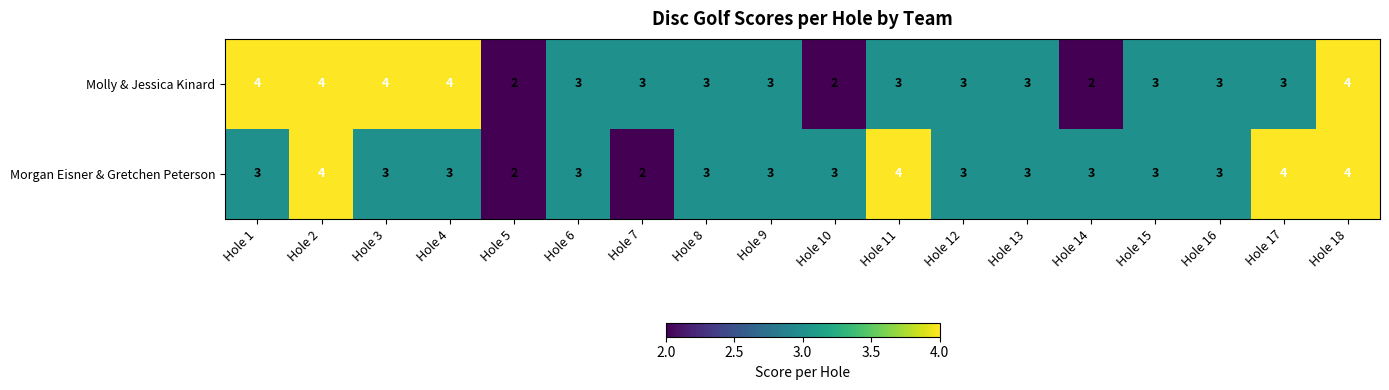

What is the greatest value displayed?

4